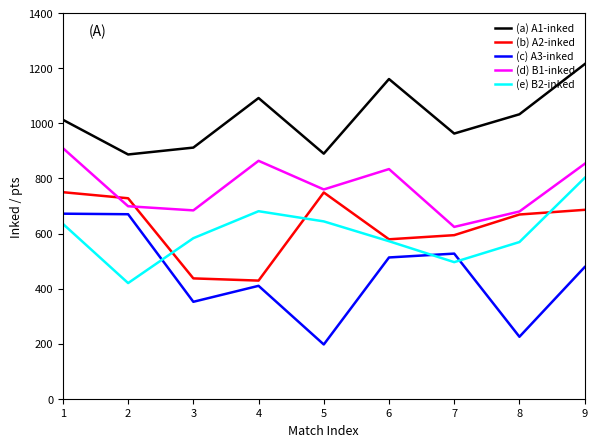

The (d) B1-inked series shows 864 at 4. True or false?

True